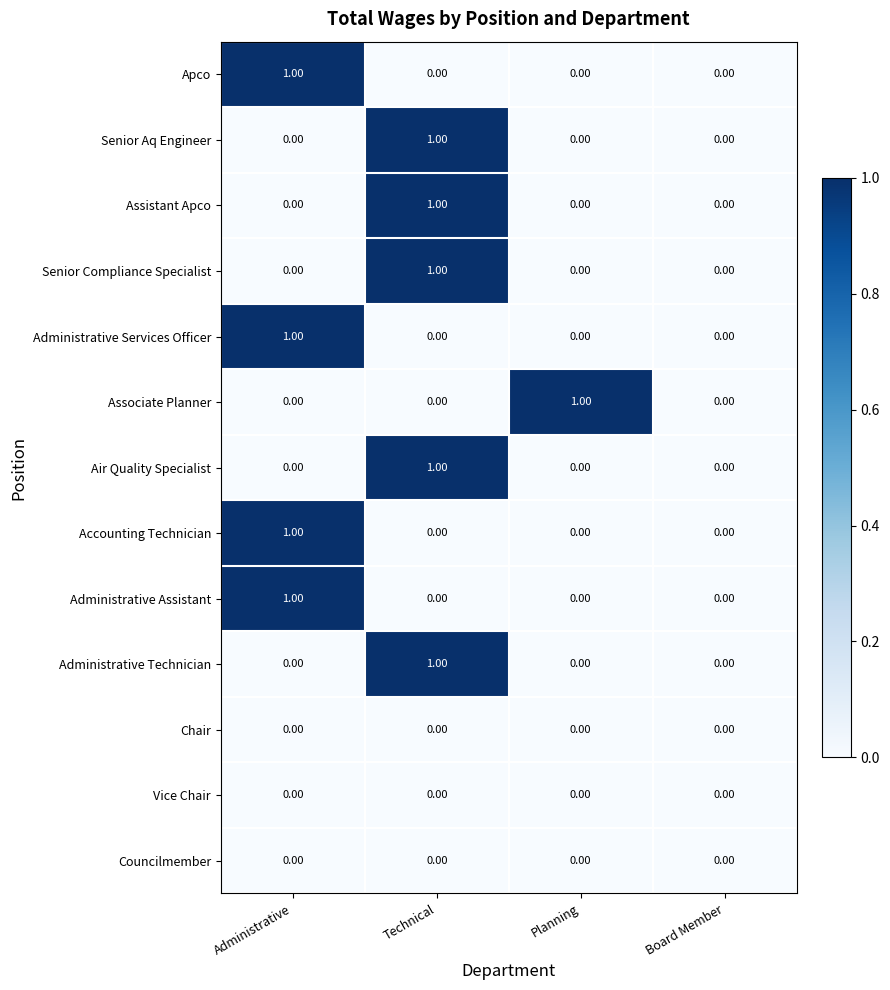

Which series changed the most between Planning and Board Member?

Associate Planner